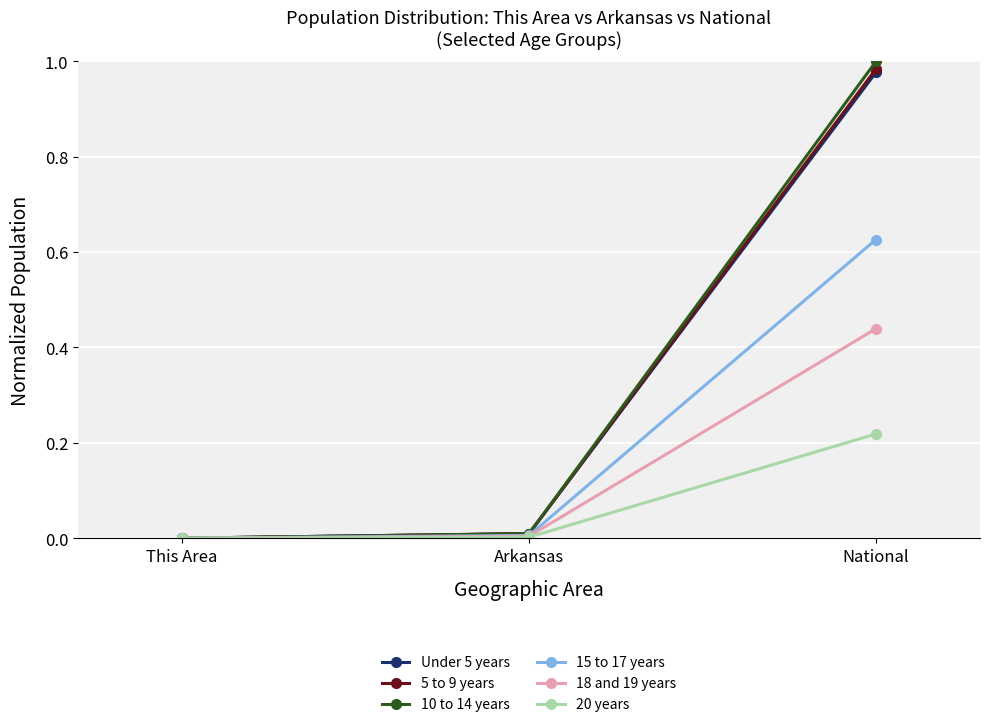

Which category has the highest value in the Under 5 years series?

National